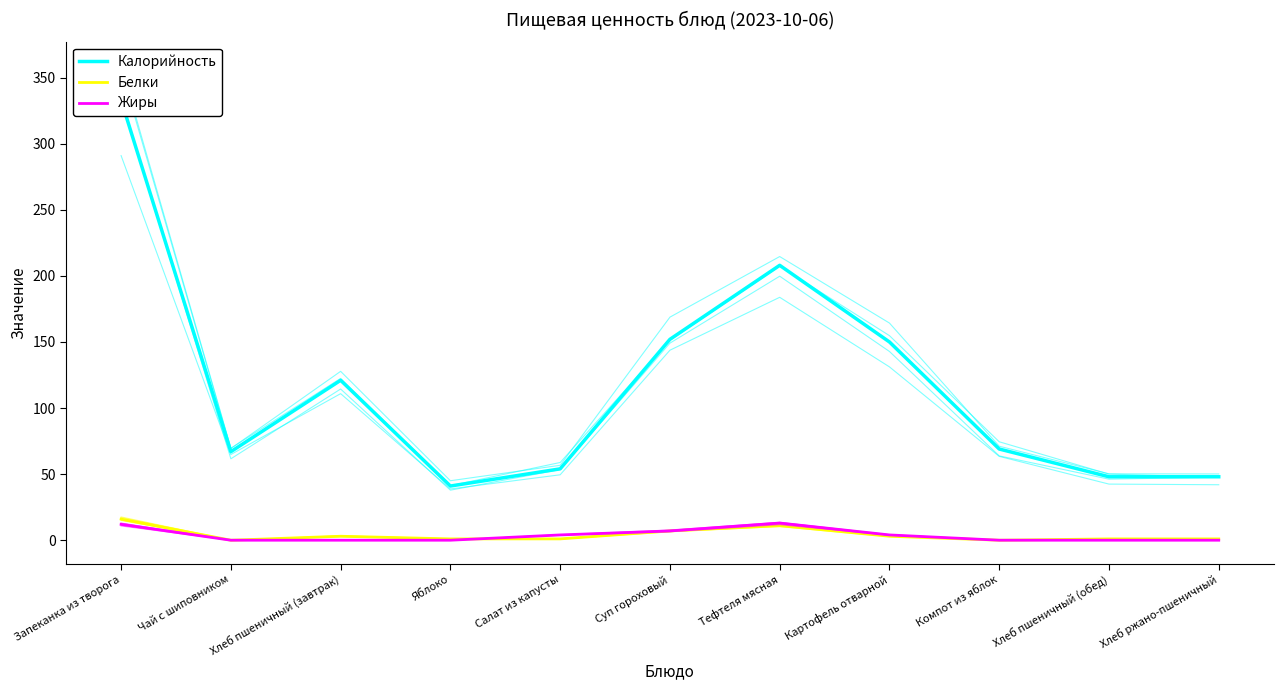

How many lines are shown in the chart?

3